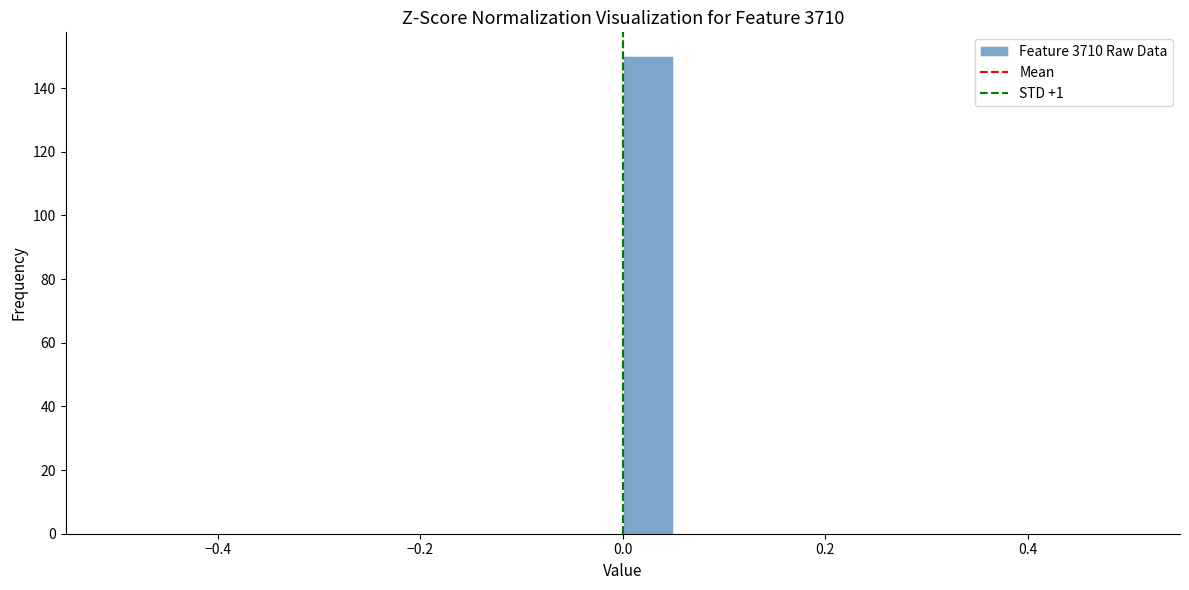

Read against the x-axis, roughly where is the centre of the tallest bar?

0.02